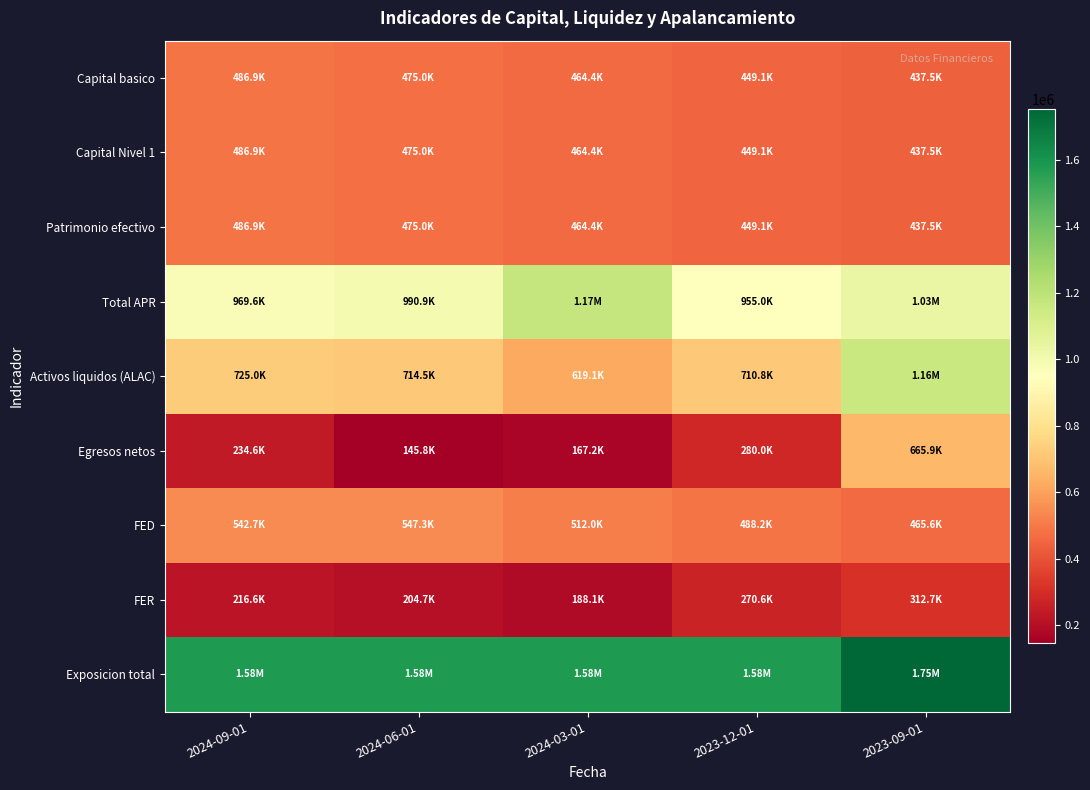

Count the number of categories in the chart.

5